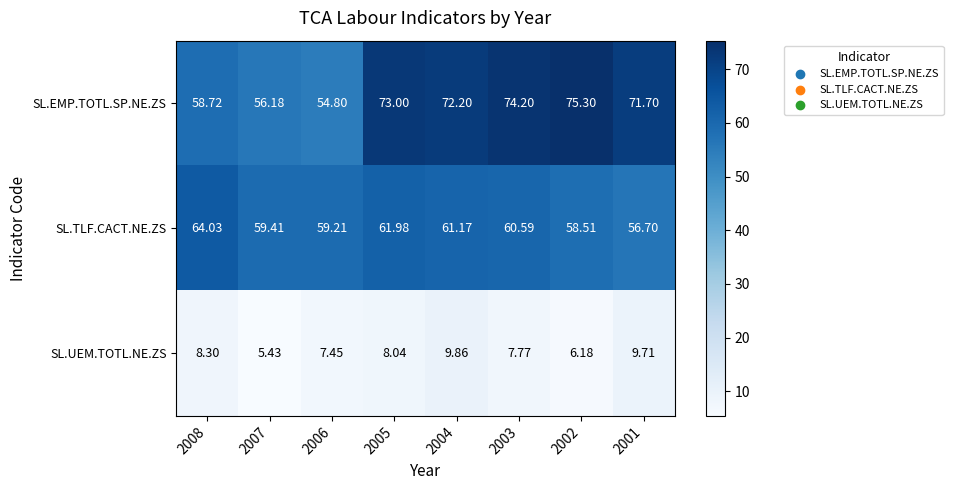

Rank the series at 2006 from highest to lowest value.

SL.TLF.CACT.NE.ZS, SL.EMP.TOTL.SP.NE.ZS, SL.UEM.TOTL.NE.ZS